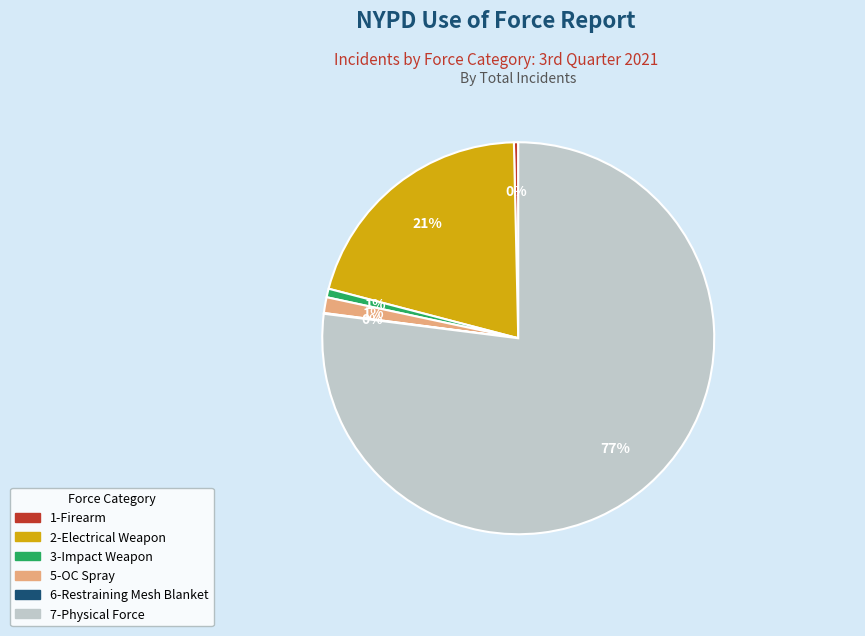

To the nearest percent, what is the difference between the largest and smallest slice percentages?

77%